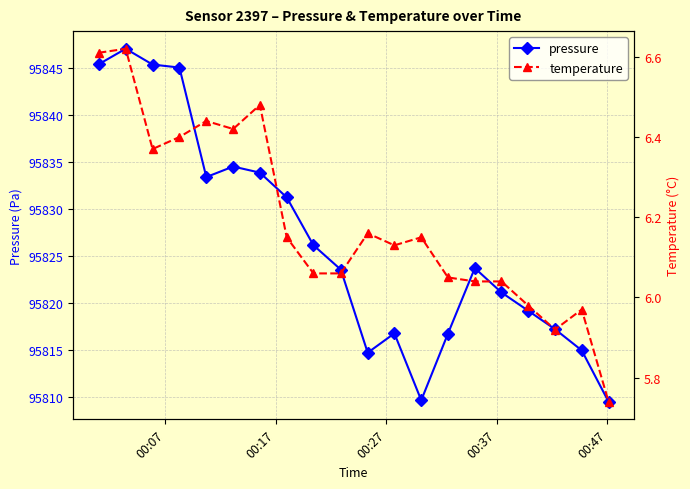

What is the value of the temperature point at the 4th from the left?

6.4